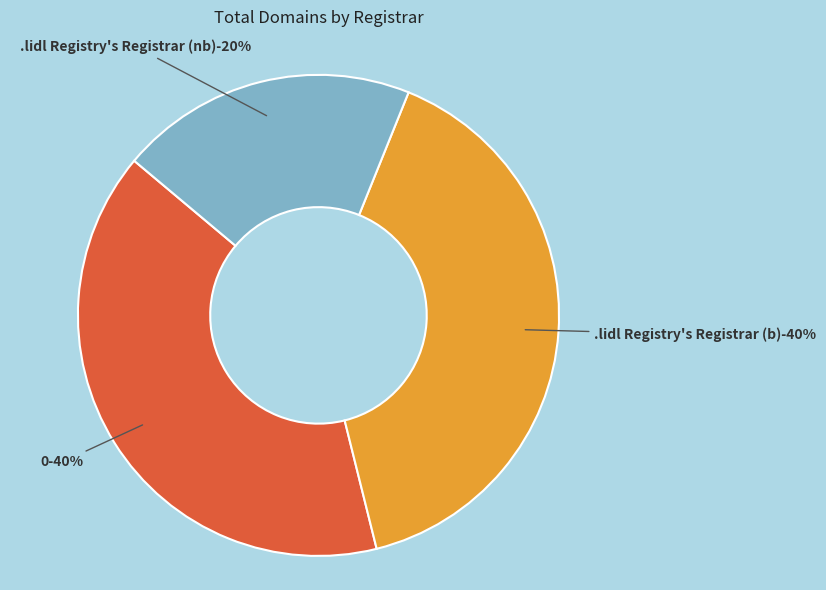

True or false: .lidl Registry's Registrar (b) accounts for 40% of the total.

True